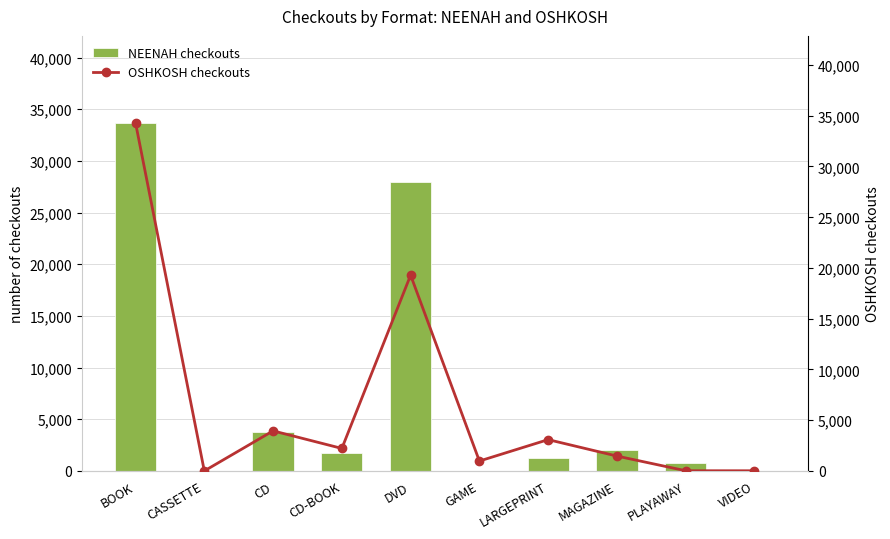

What is the difference between the highest and lowest values at LARGEPRINT?

1788